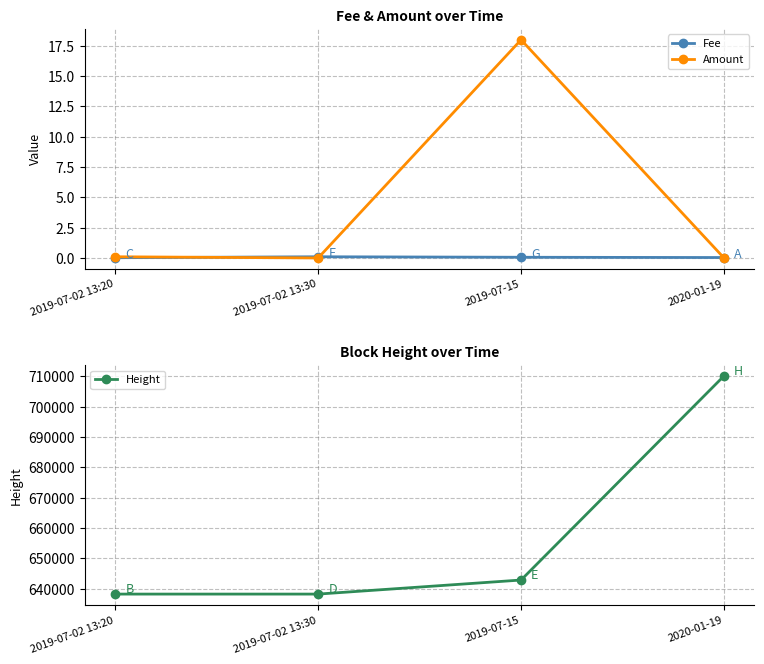

At which category does Amount reach its first local peak?

2019-07-15